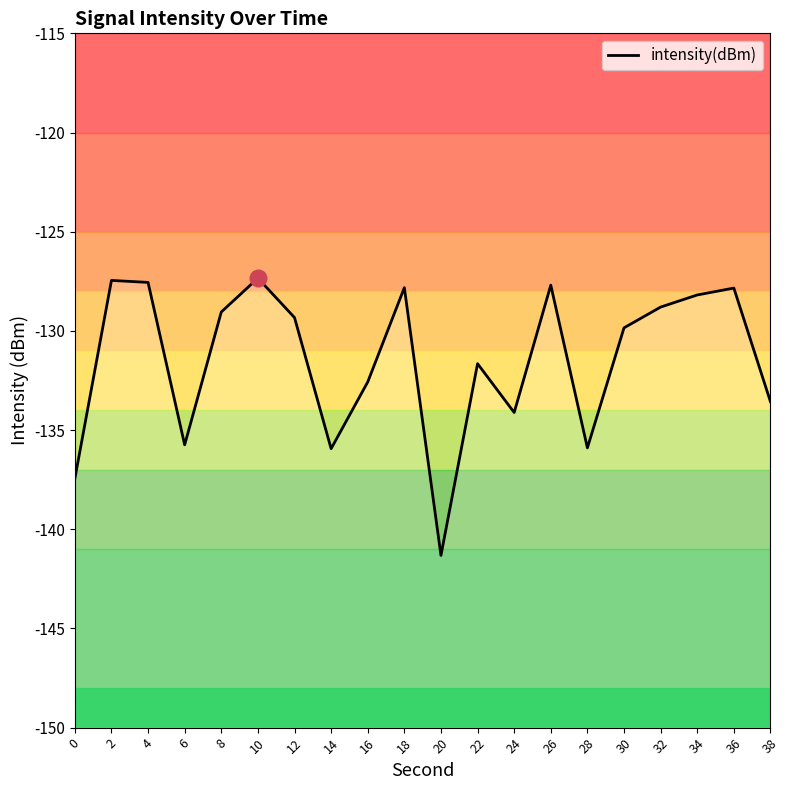

Rank the categories by value from lowest to highest.

20, 0, 14, 28, 6, 24, 38, 16, 22, 30, 12, 8, 32, 34, 36, 18, 26, 4, 2, 10